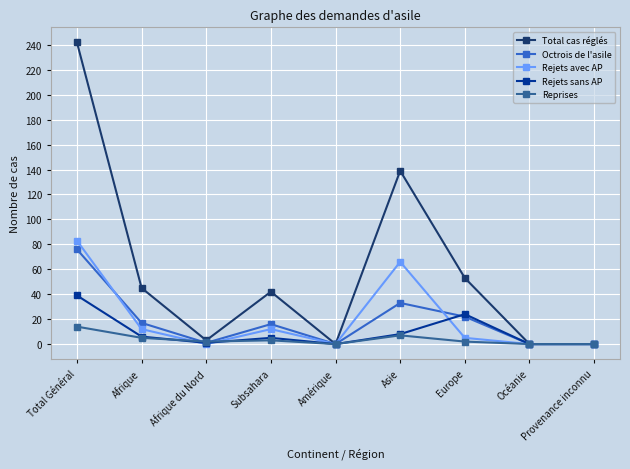

Rank the series by their maximum value, from lowest to highest.

Reprises, Rejets sans AP, Octrois de l'asile, Rejets avec AP, Total cas réglés